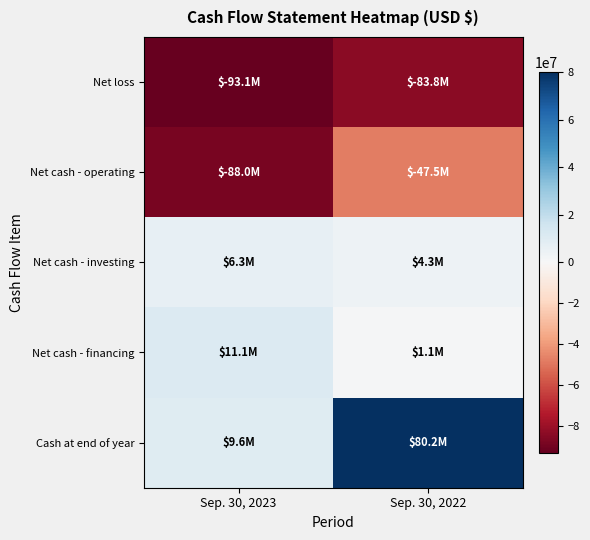

At which category is the sum across all series the highest?

Sep. 30, 2022